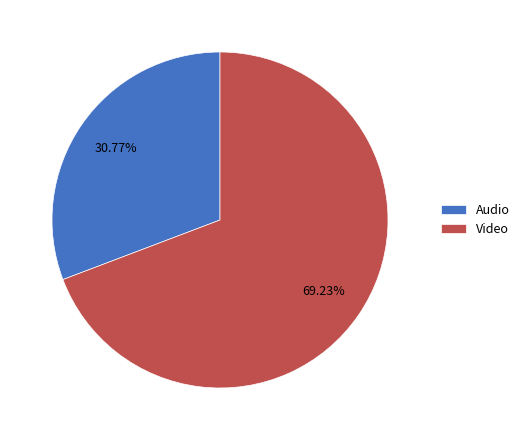

Is the sum of Video and Audio greater than half?

Yes